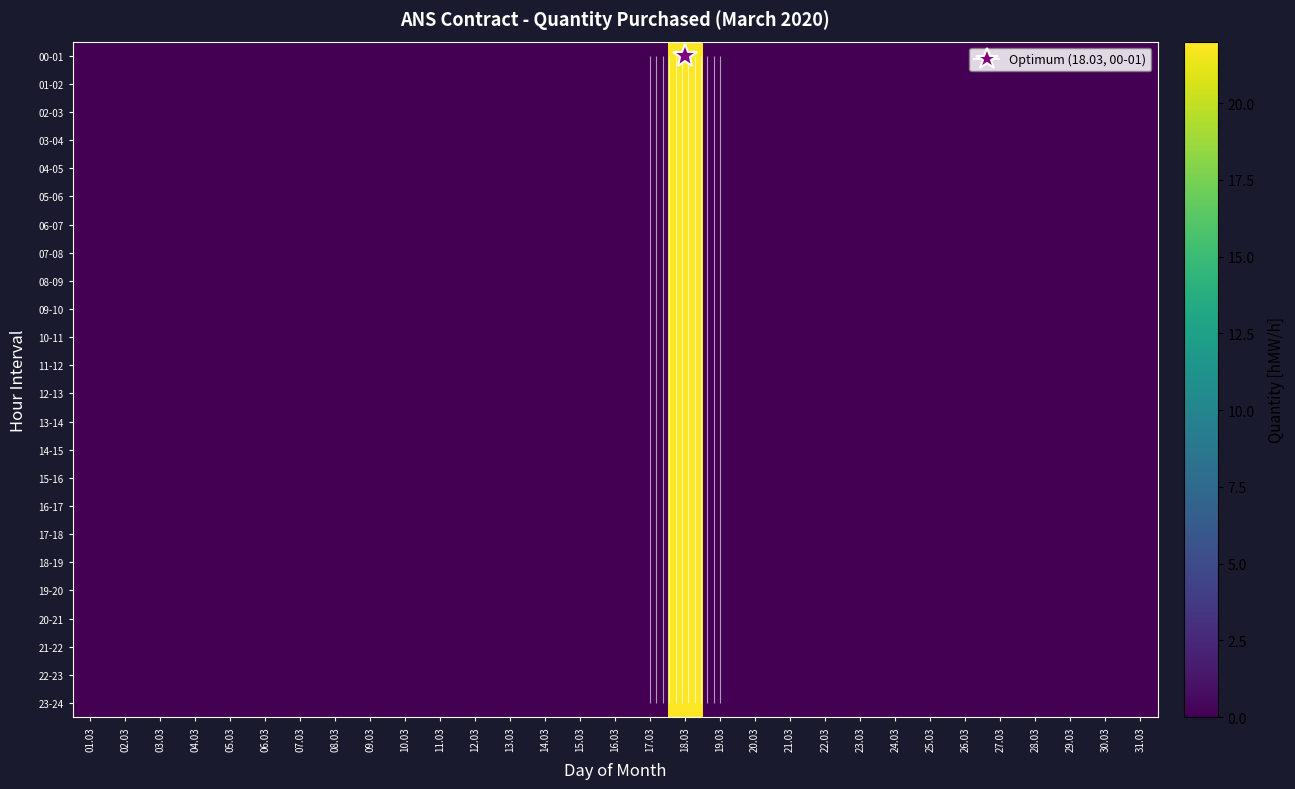

Which category has the lowest value in the 00-01 series?

01.03